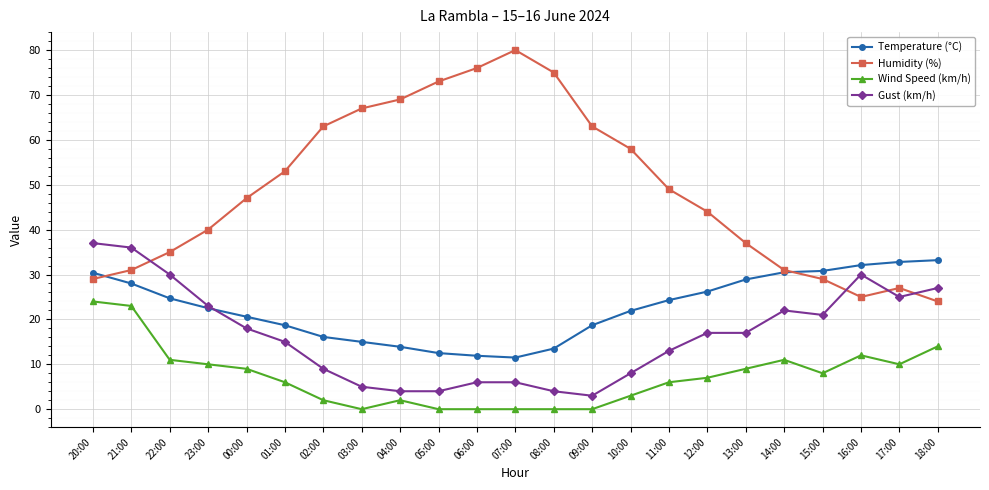

What is the total value across all series at 11:00?

92.3